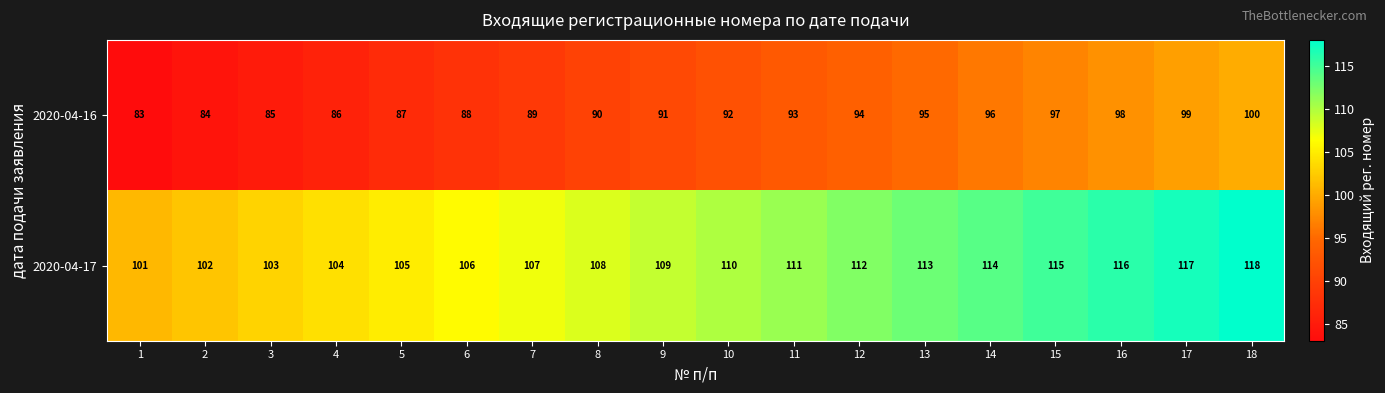

Count the number of categories in the chart.

18